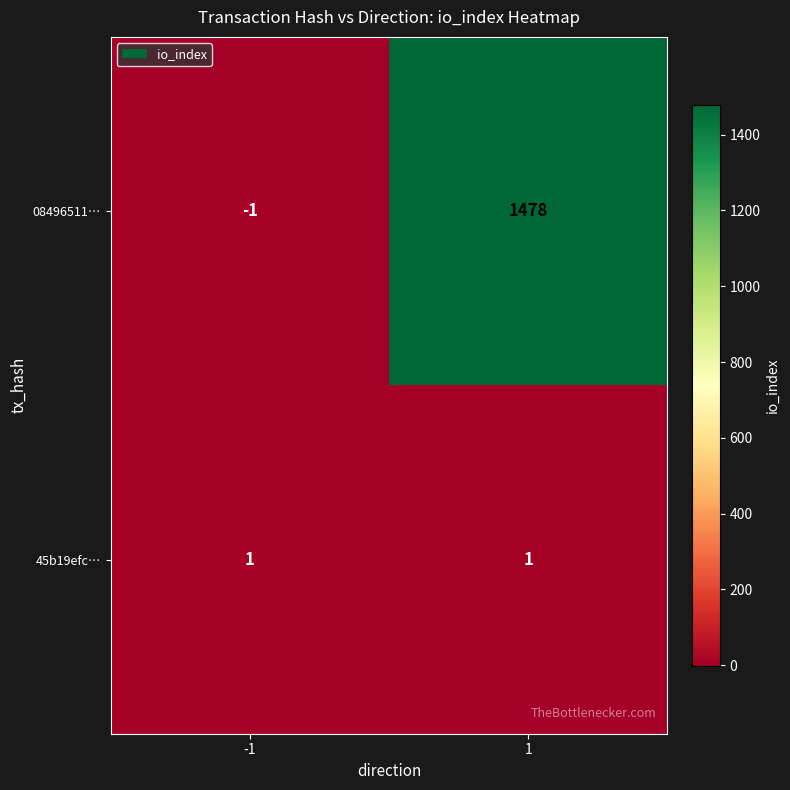

At how many categories does at least one series exceed 728?

1